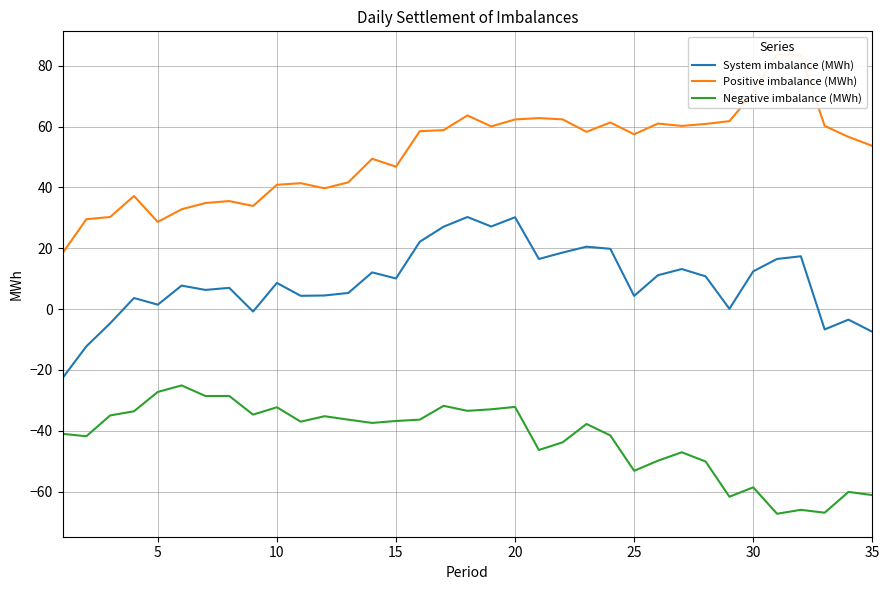

What is the minimum value for System imbalance (MWh)?

-22.7